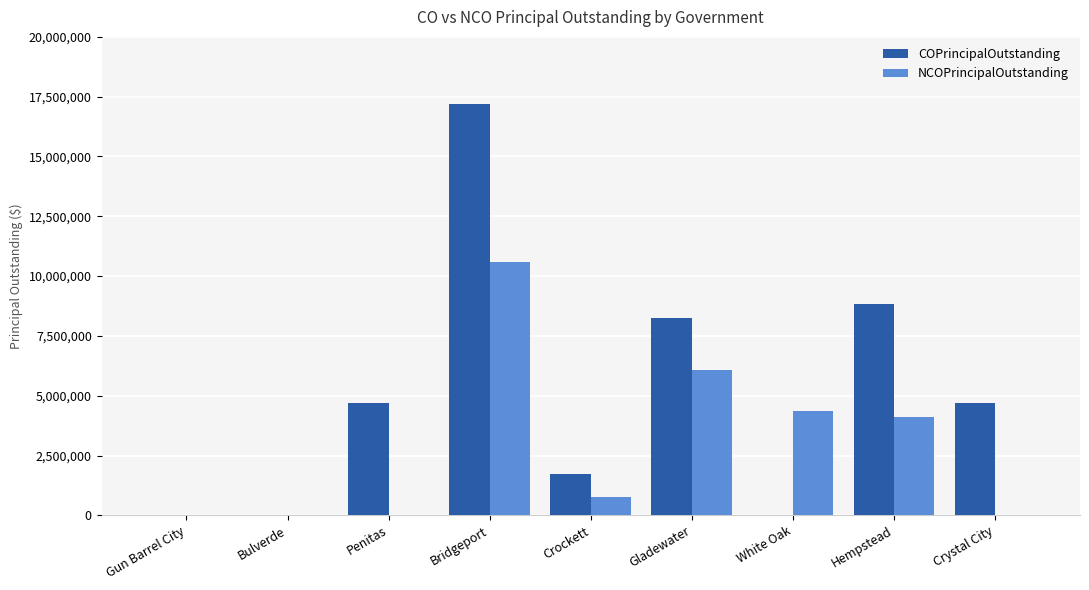

What is the total value across all series at Gladewater?

14364000